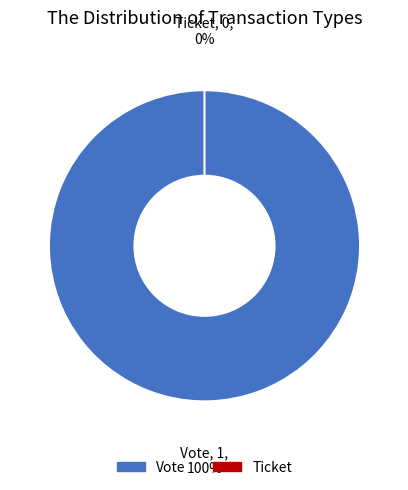

How many segments does this pie chart have?

2